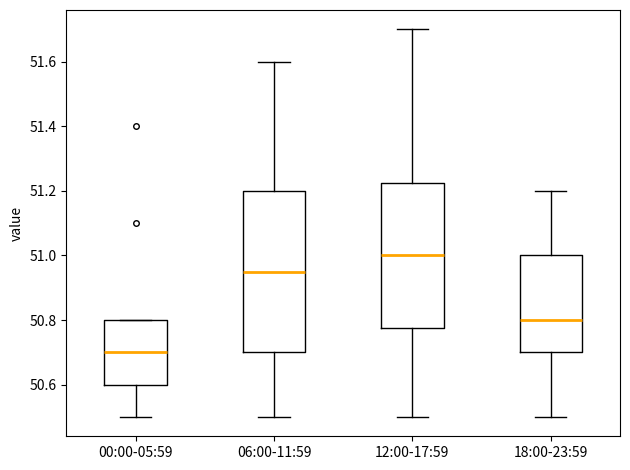

Which box has the lowest median line?

00:00-05:59